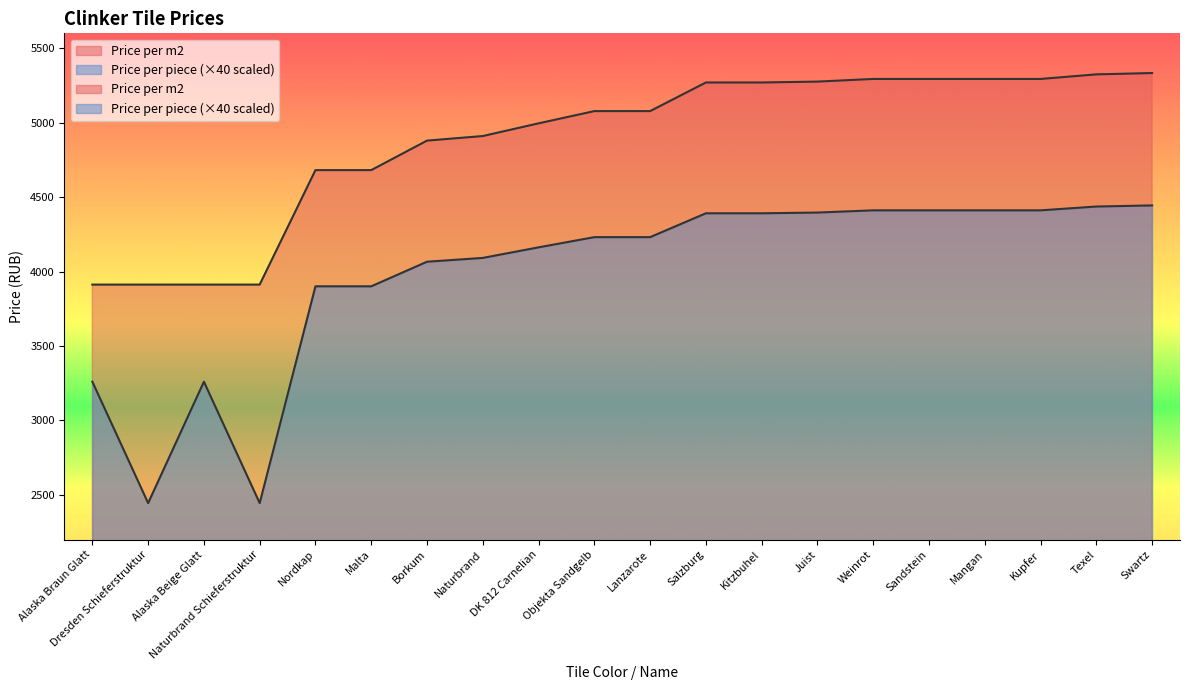

How many values in the Price per m2 series are below 5077?

9